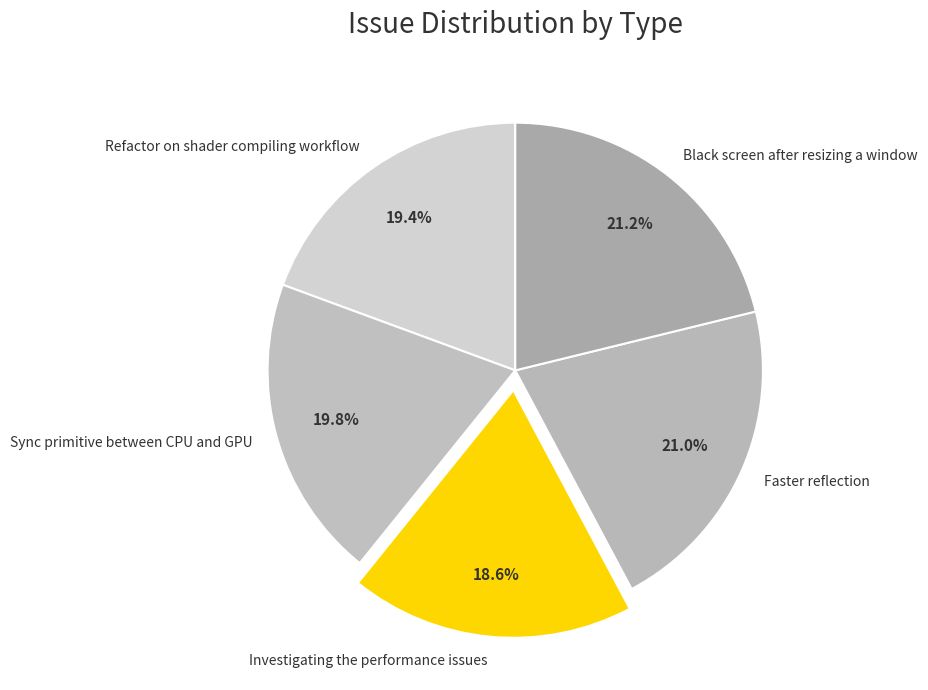

What portion of the pie excludes Black screen after resizing a window?

78.8%